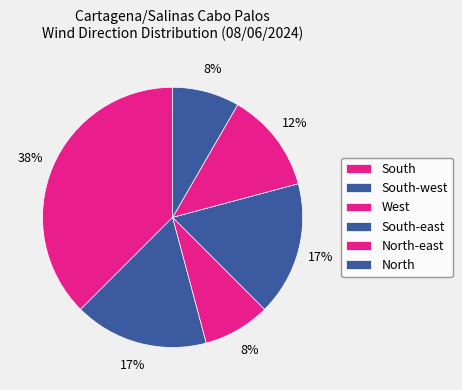

How many segments does this pie chart have?

6